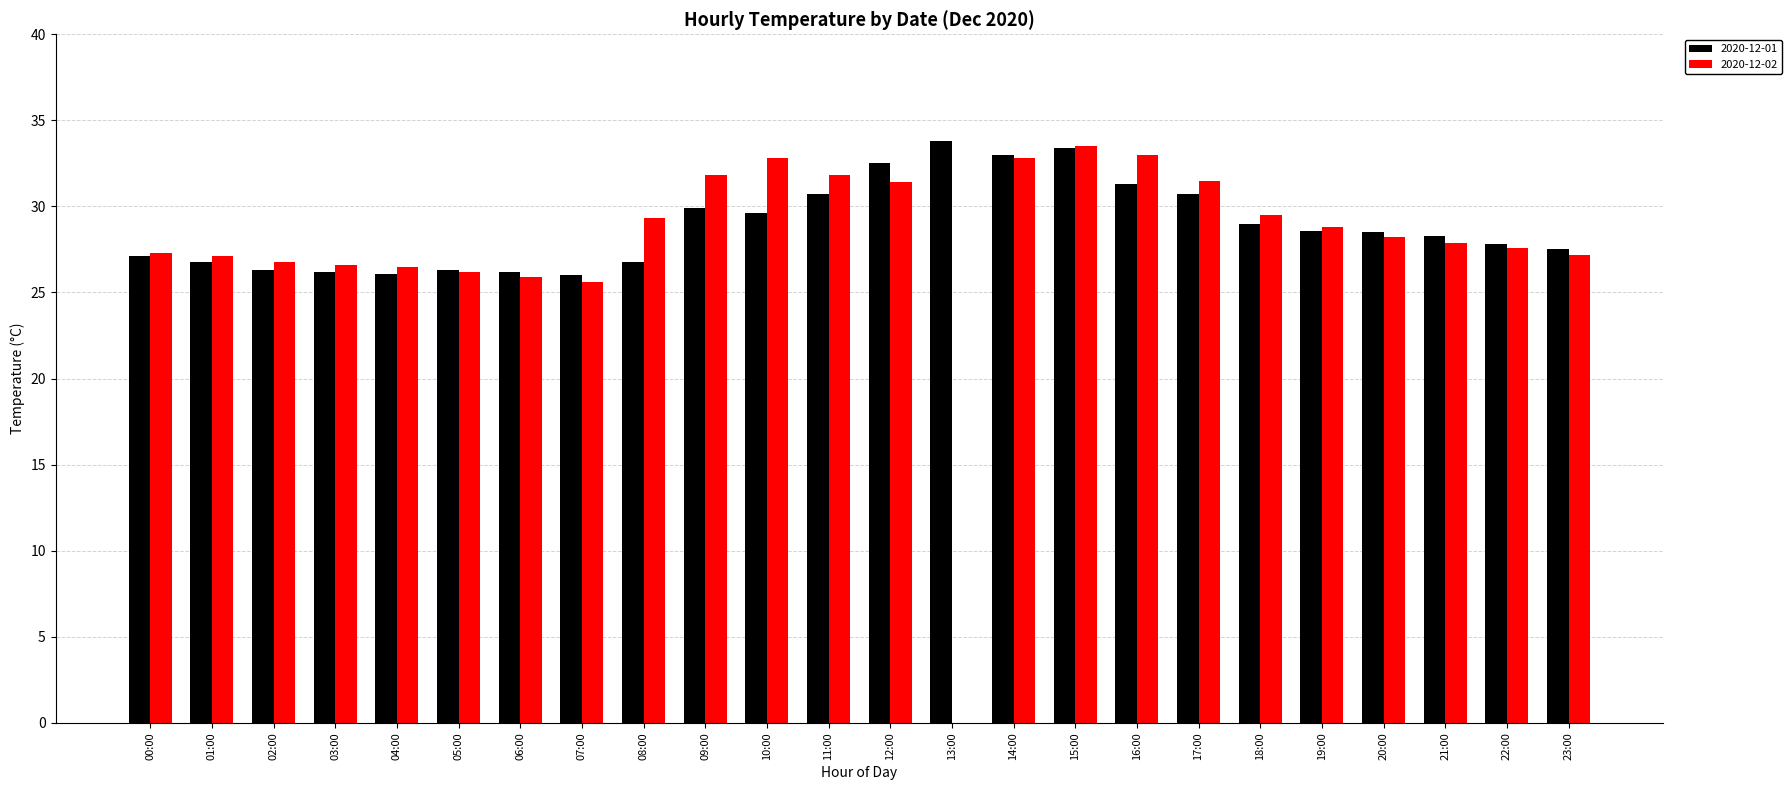

Is the value of 2020-12-01 at 17:00 greater than the value of 2020-12-02 at 15:00?

No